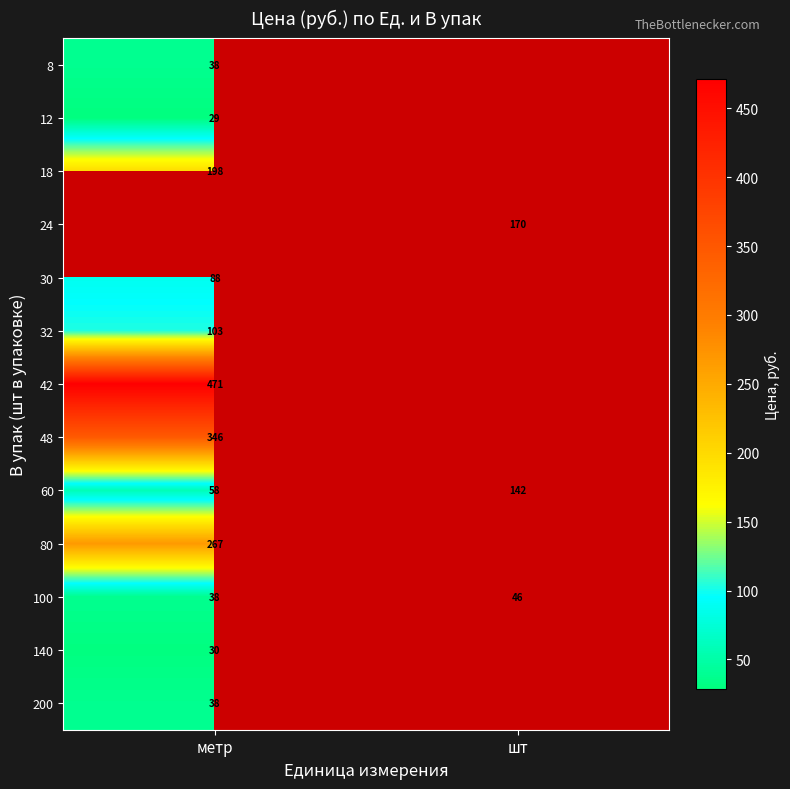

Which has a higher value, шт or метр?

метр